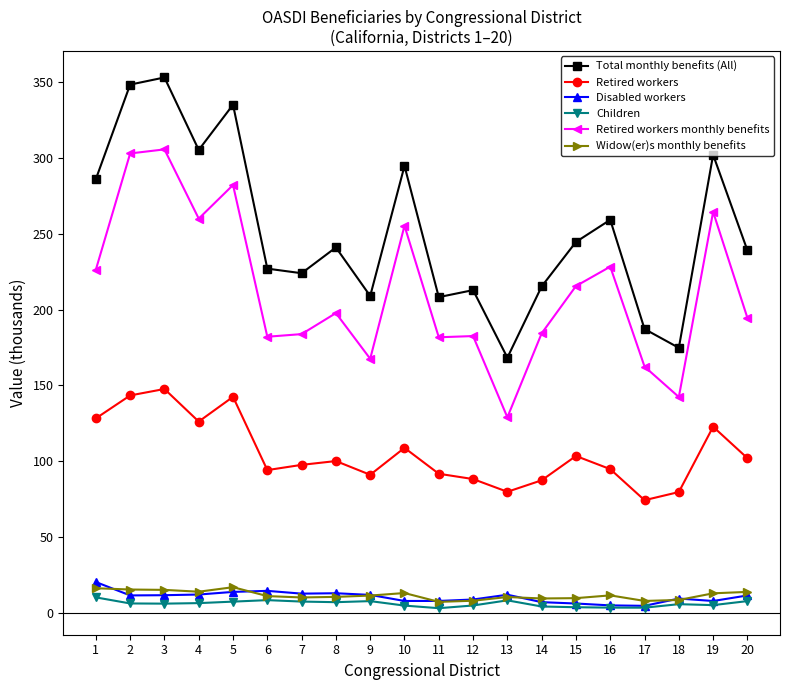

Which series changed the most between 10 and 16?

Total monthly benefits (All)